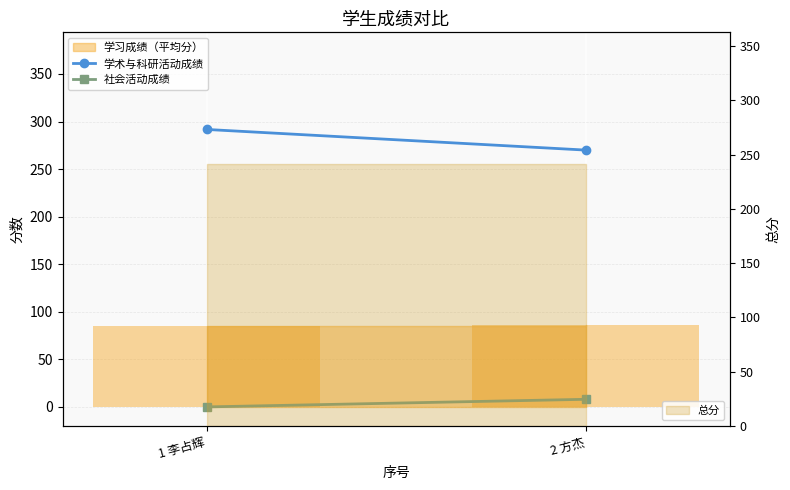

What is the difference between the maximum and minimum values in the 学术与科研活动成绩 series?

21.7